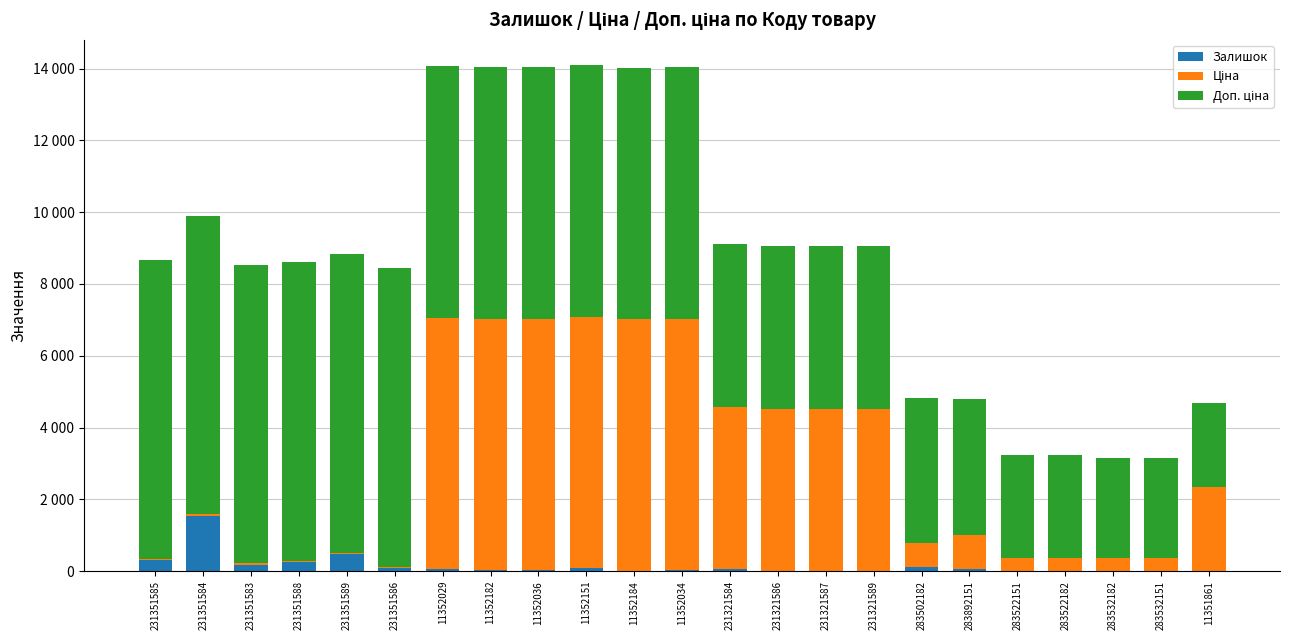

What is the label of the 5th bar from the left?

231351589